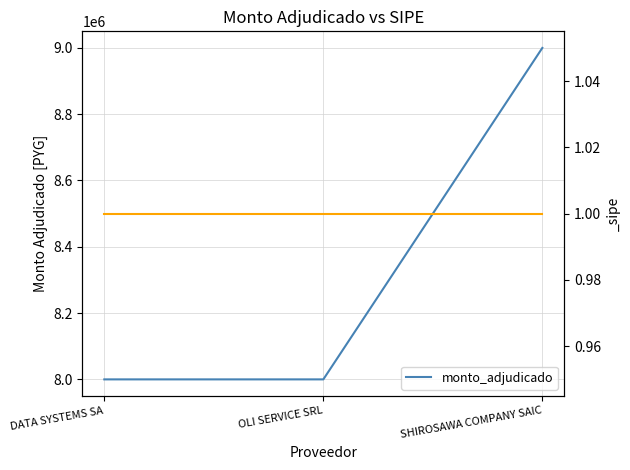

Count the values in the range 8000000 to 9000000.

3